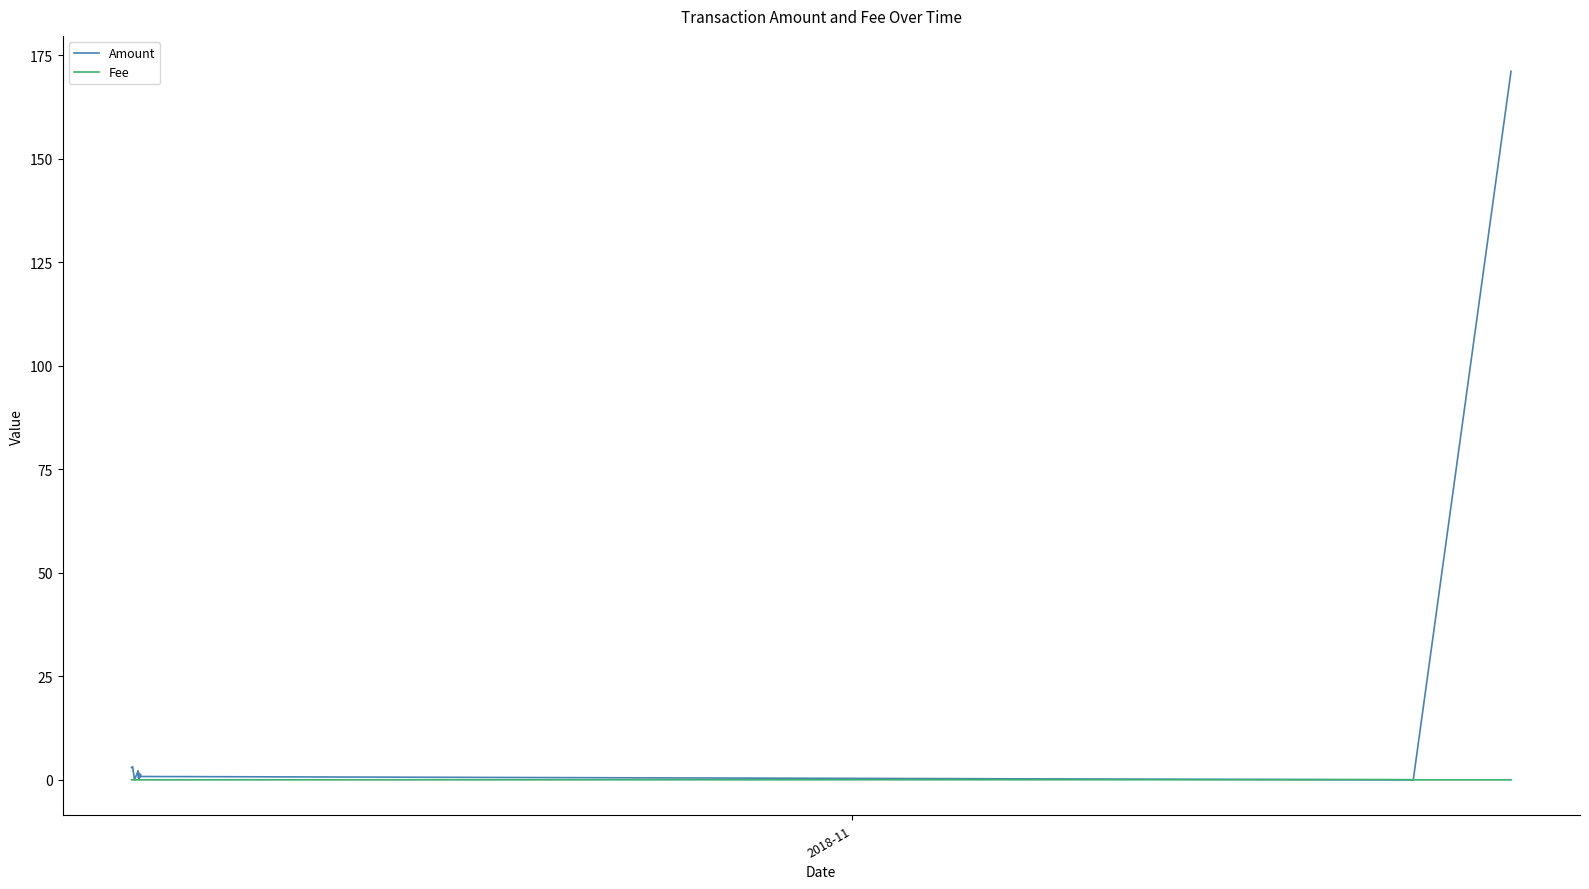

How many lines are shown in the chart?

2